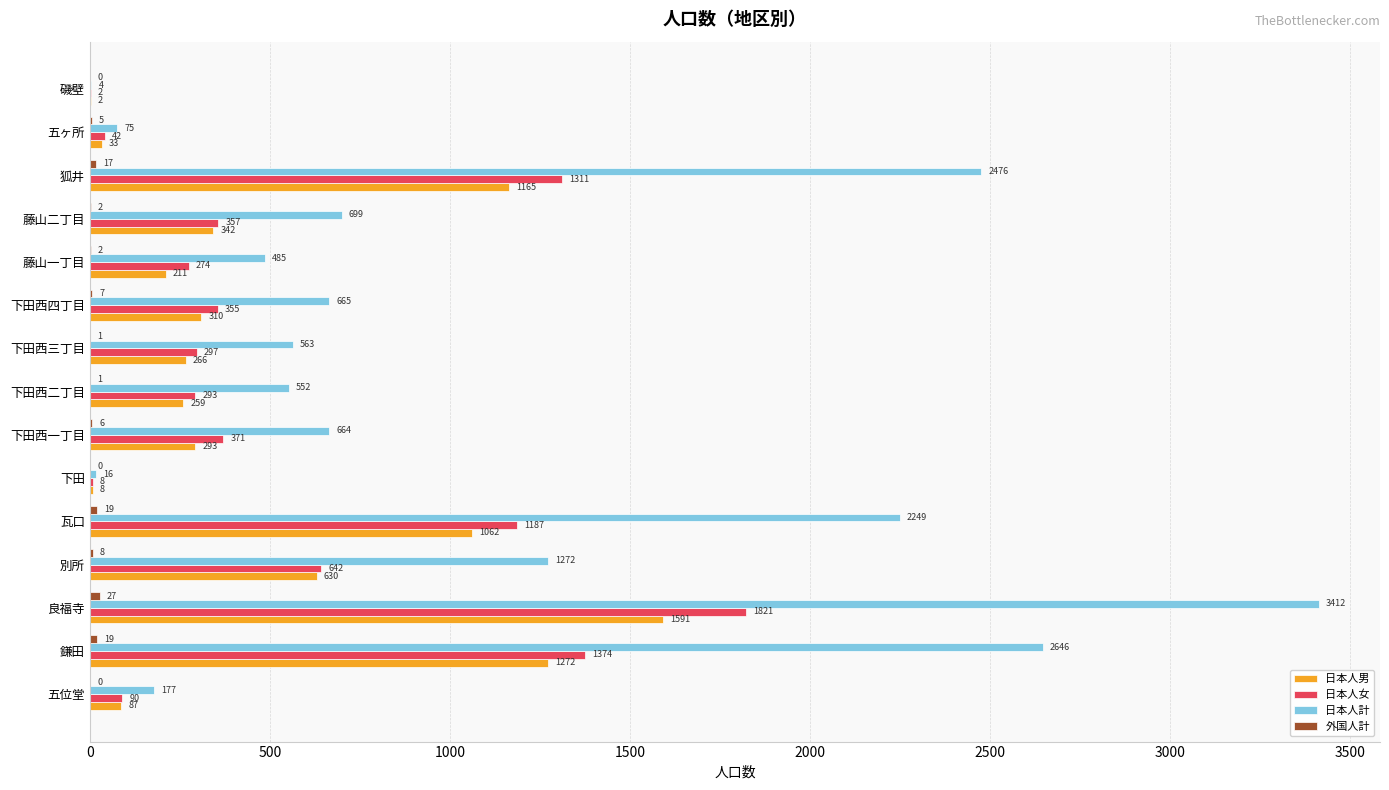

What is the highest value of the 日本人男 series?

1591